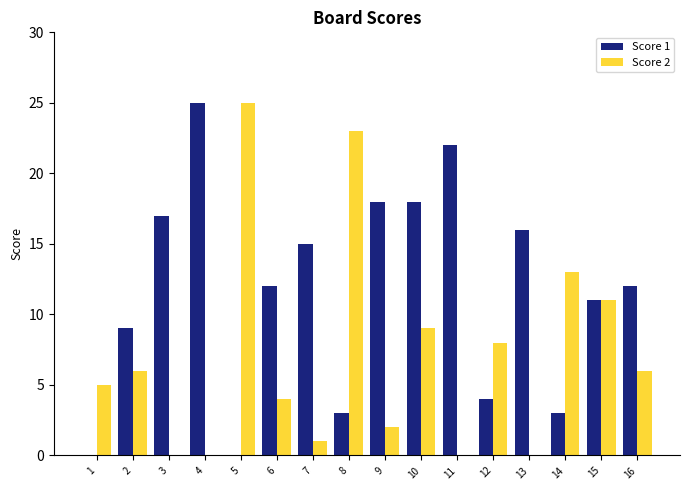

The Score 2 series shows -8 at 4. True or false?

False